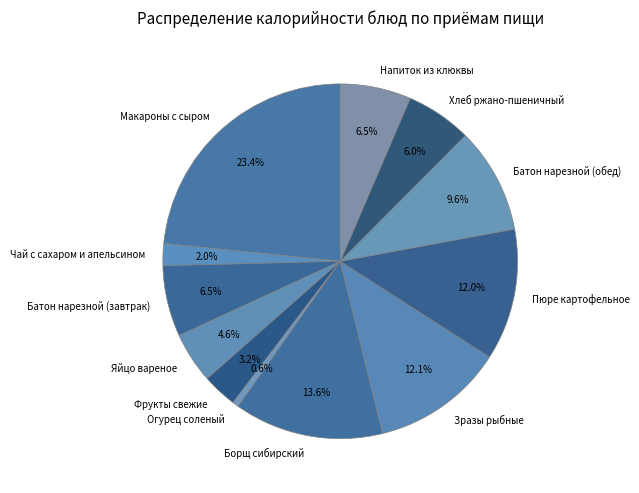

To the nearest percent, what is the average slice percentage?

8%